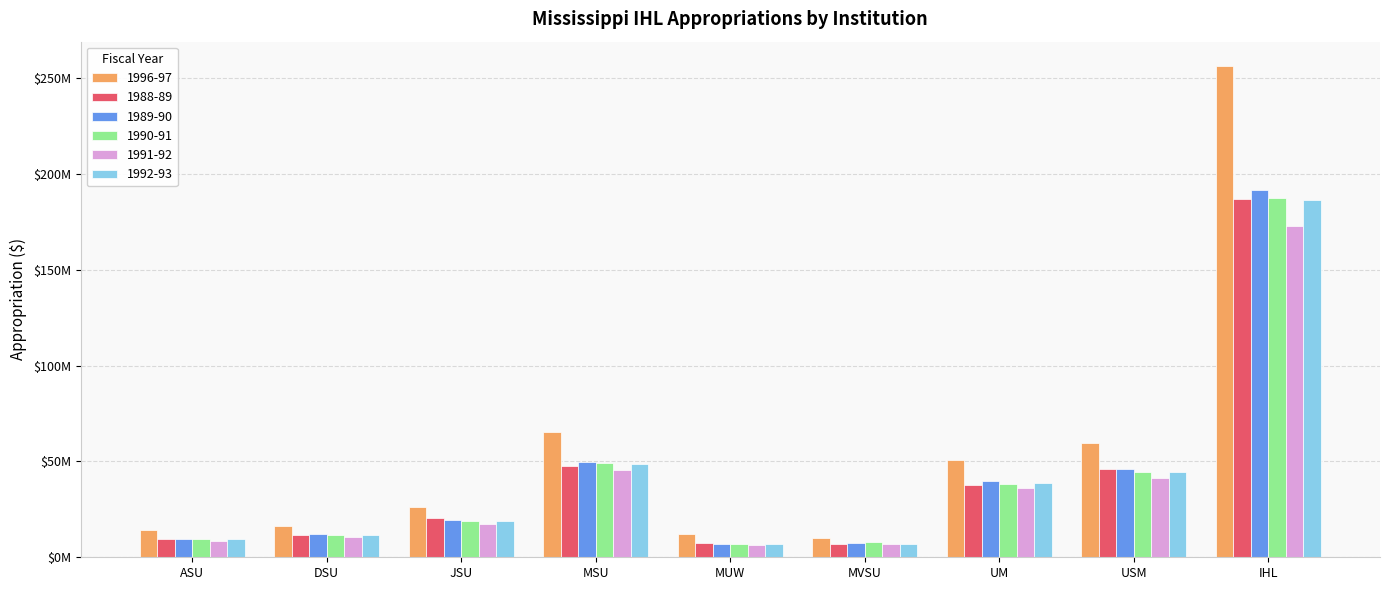

What value does the 1991-92 series have at USM?

41150638